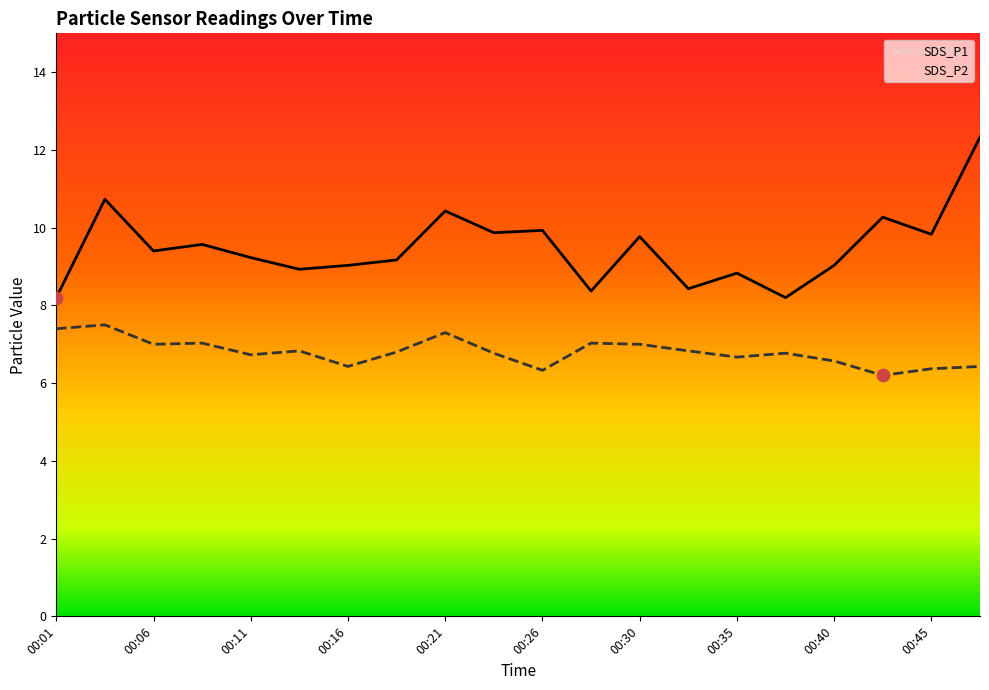

At which category is the sum across all series the highest?

19